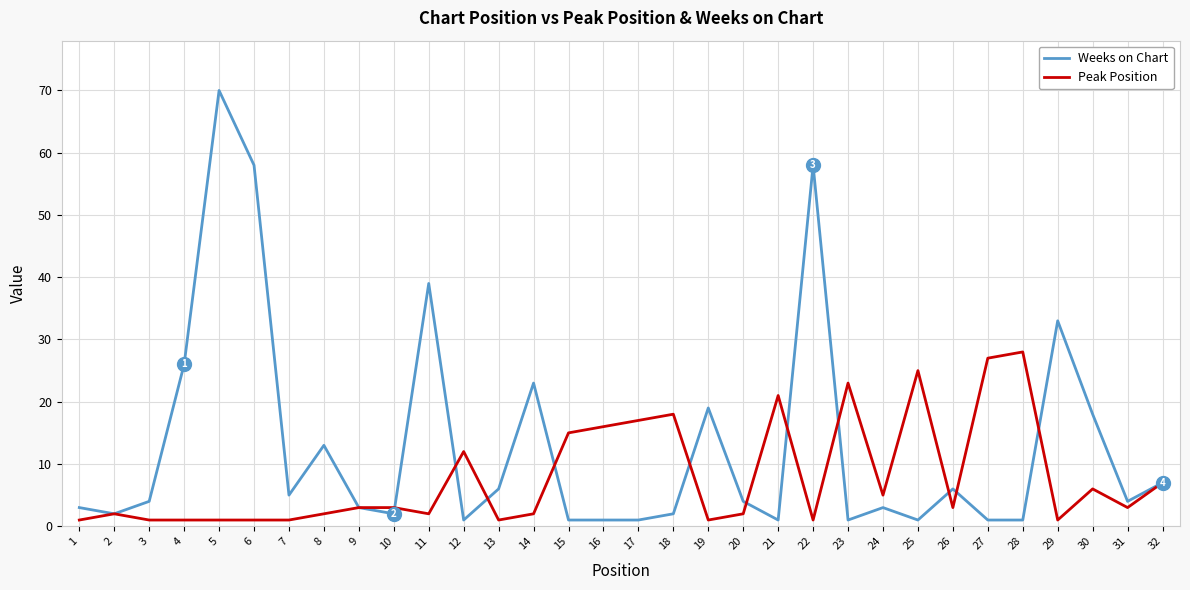

The Weeks on Chart series shows 70 at 5. True or false?

True